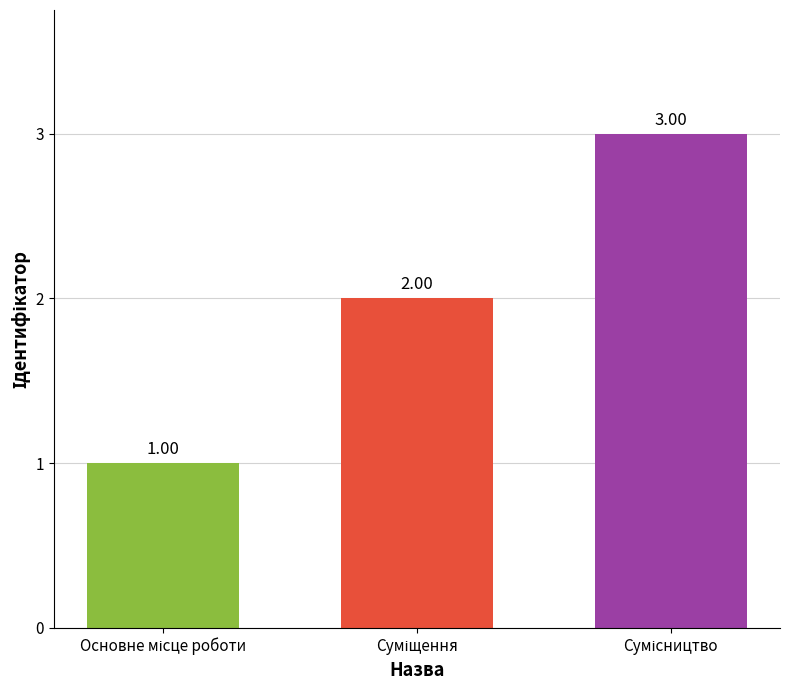

Approximately how many times larger is the value at Суміщення compared to Сумісництво?

0.7